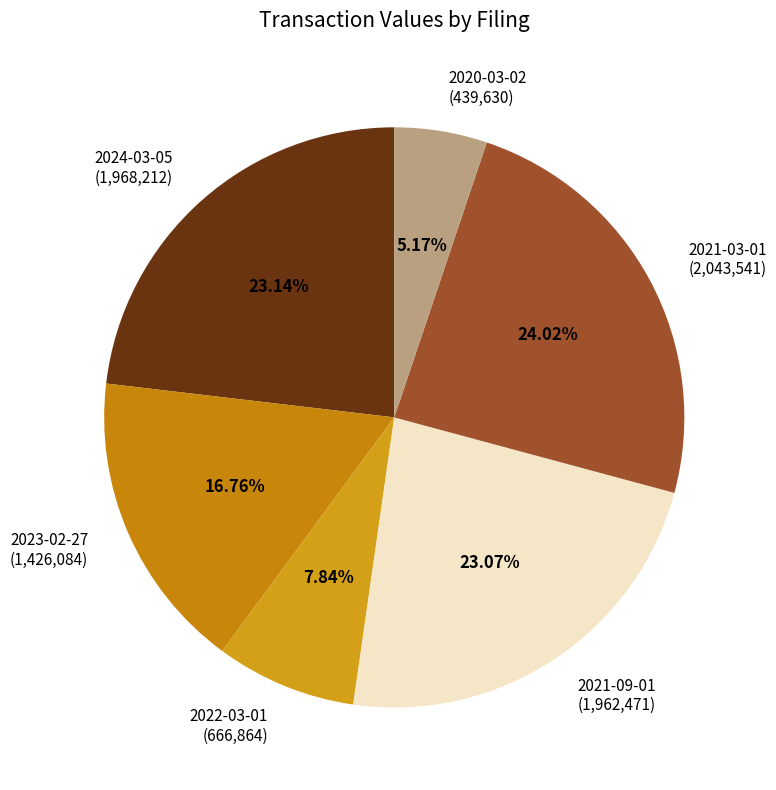

To the nearest percent, what is the difference between the largest and smallest slice percentages?

19%